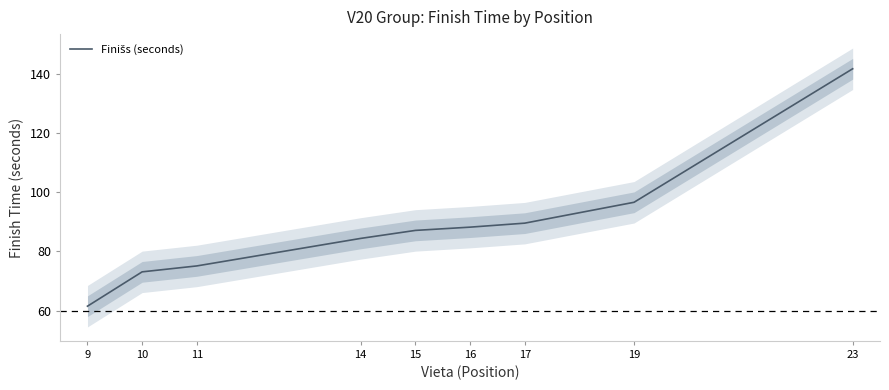

How many data points are above 87?

5